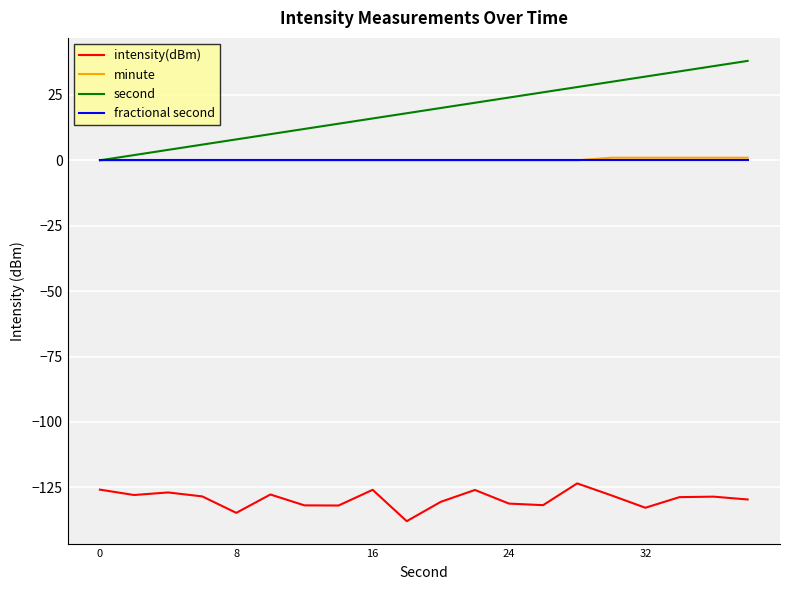

What are all the series names shown in the legend?

intensity(dBm), minute, second, fractional second